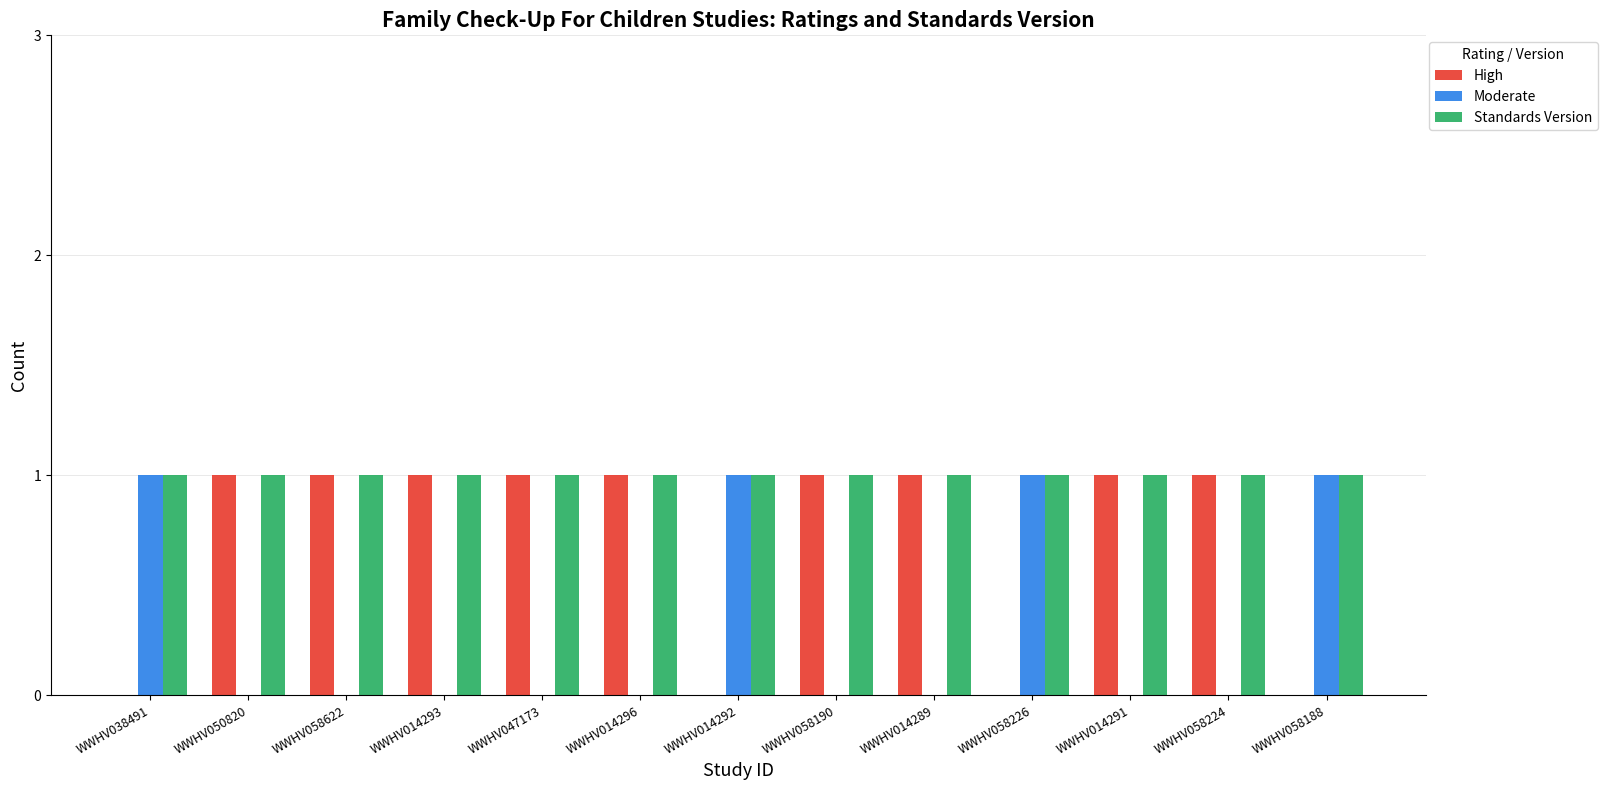

What is the sum of all High values?

9